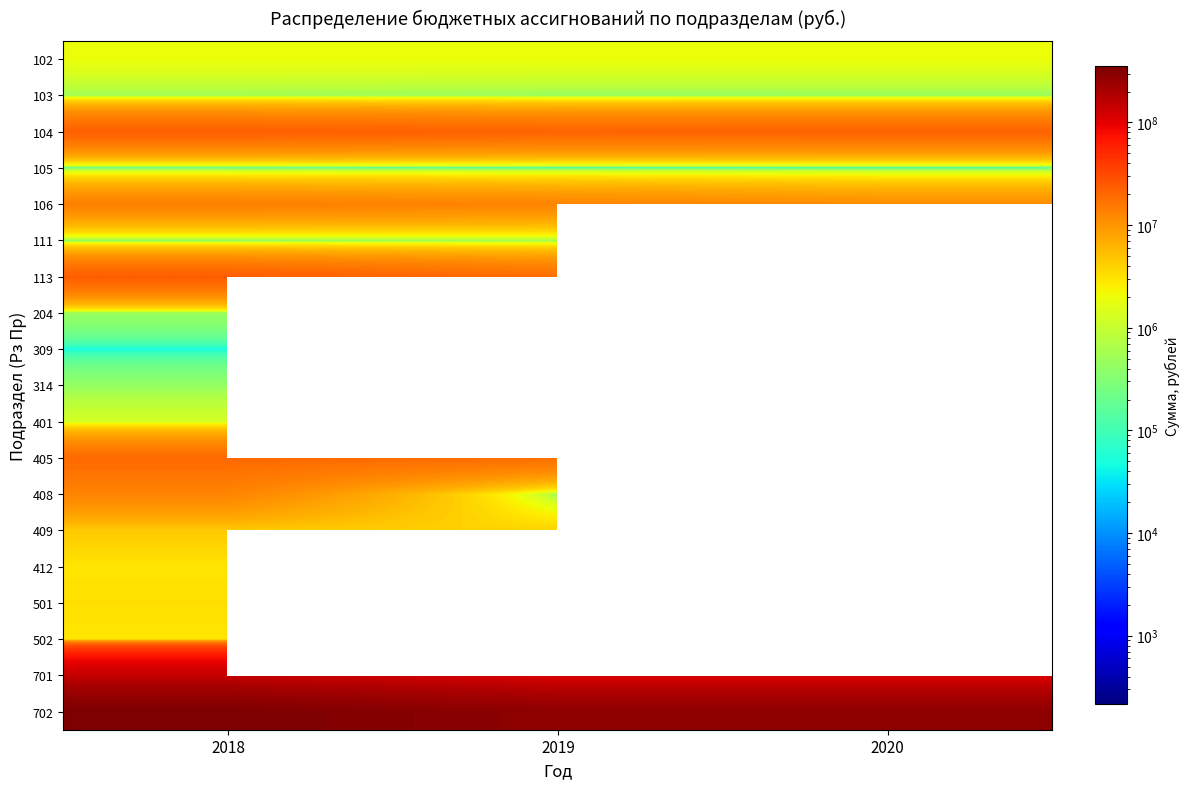

At 2018, list the series in order from largest to smallest.

702, 701, 113, 104, 405, 106, 408, 409, 501, 412, 502, 102, 401, 103, 204, 314, 111, 105, 309